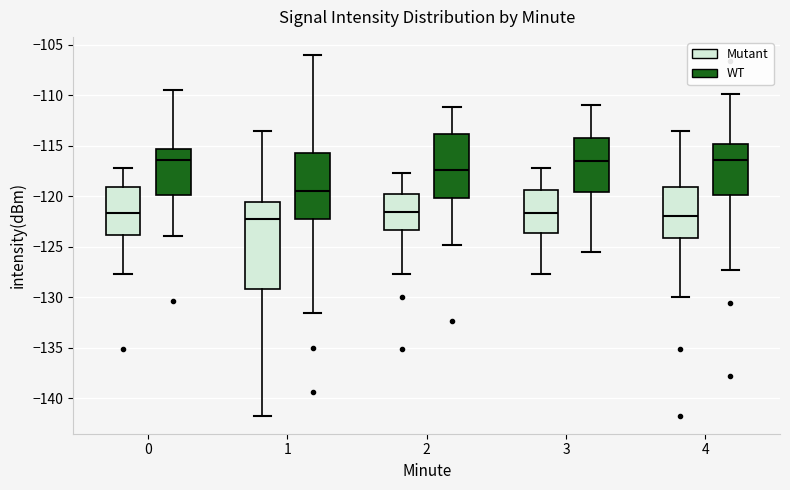

Comparing the boxes themselves (not the whiskers), which one is the tallest?

1 (Mutant)